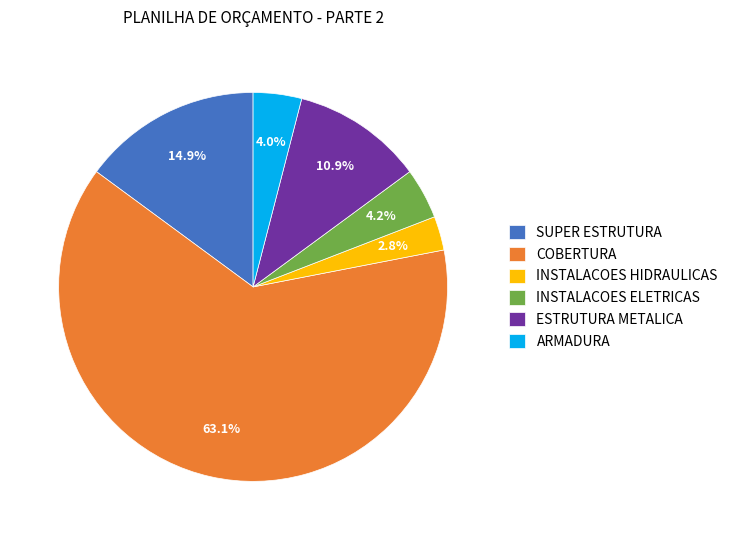

What is the majority slice?

COBERTURA